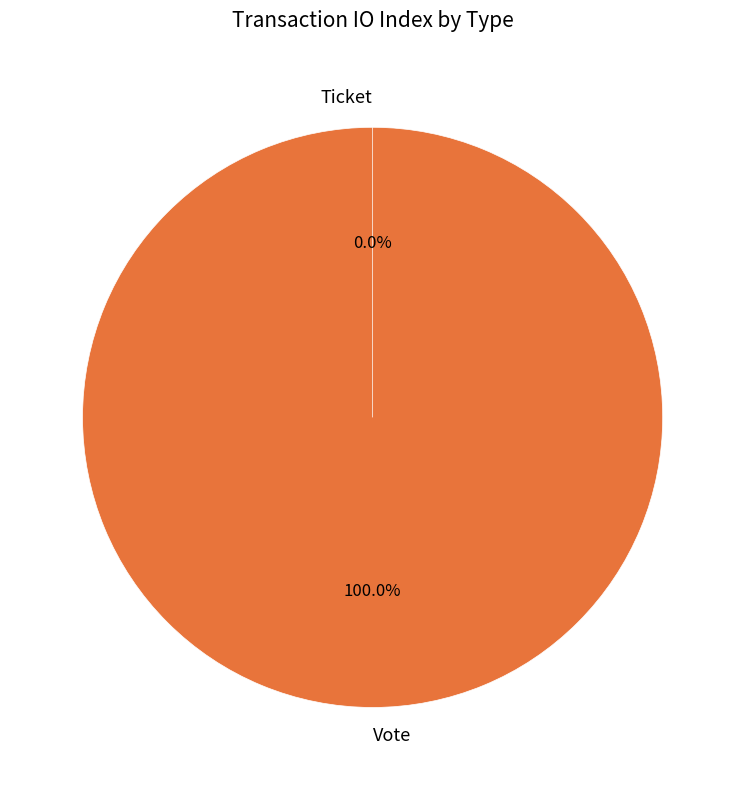

Is there any slice that represents more than half of the pie?

Yes